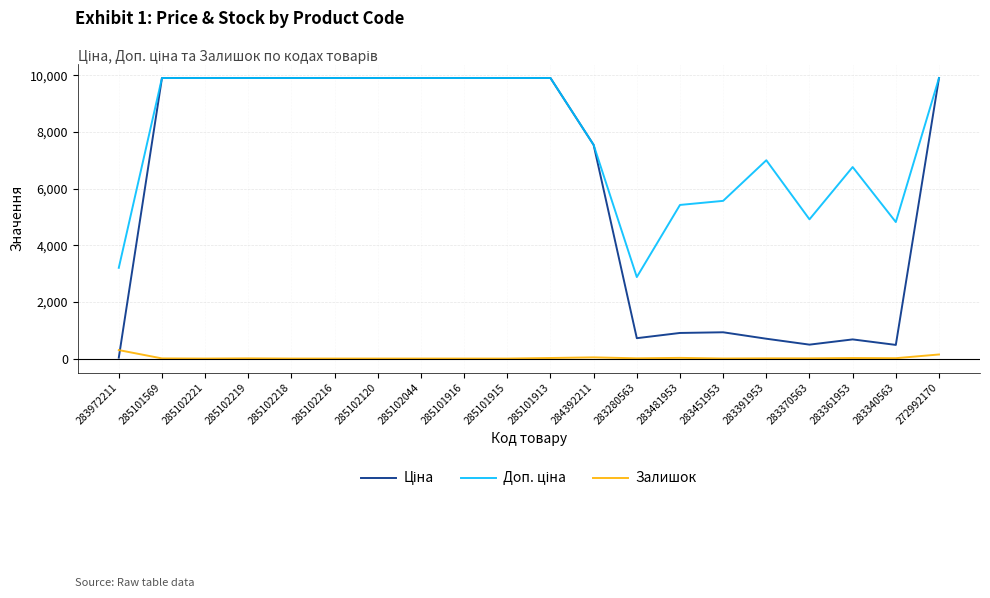

Does the chart display data point markers on the line(s)?

No